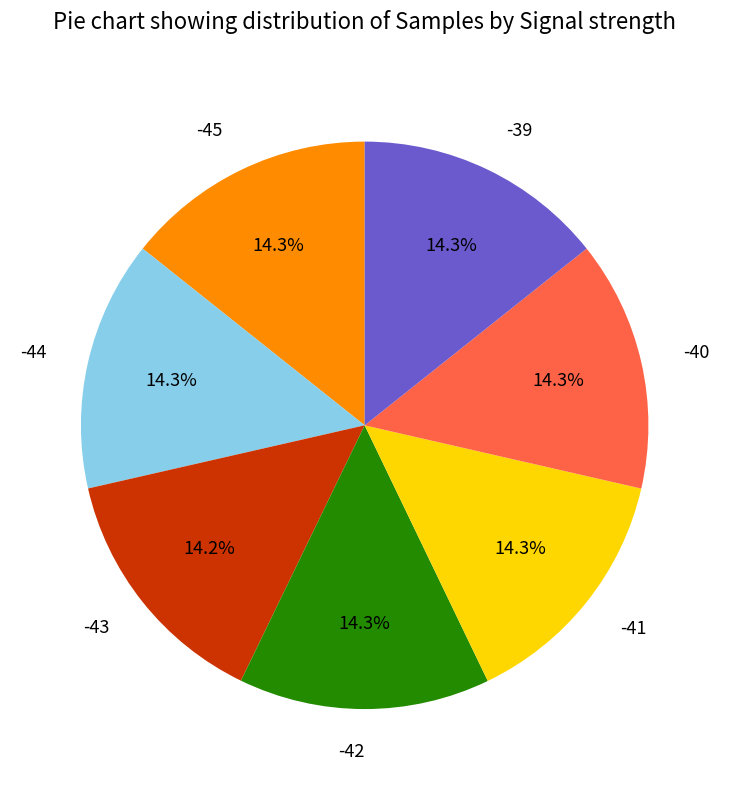

Does any single category account for the majority?

No